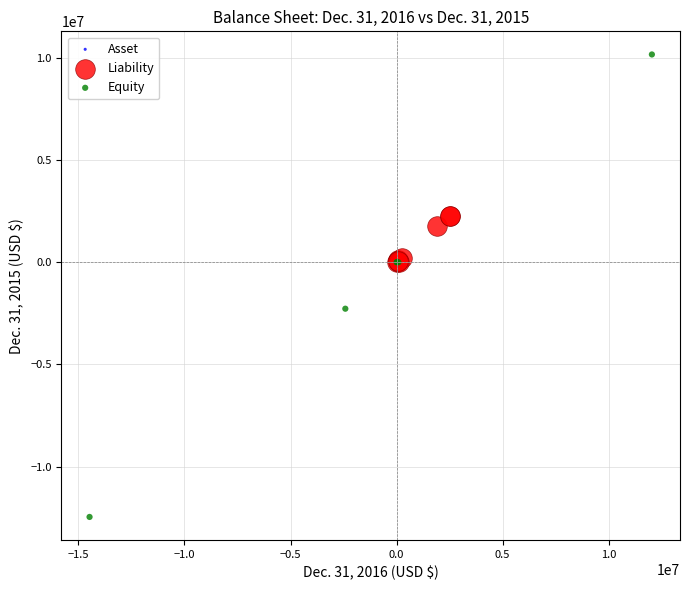

Which series reaches the maximum Y coordinate?

Equity